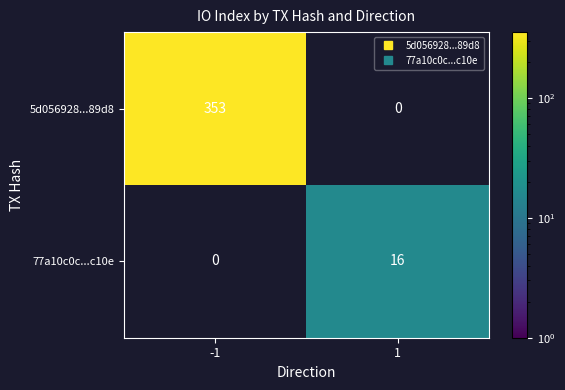

Which label corresponds to the smallest value in the chart?

1